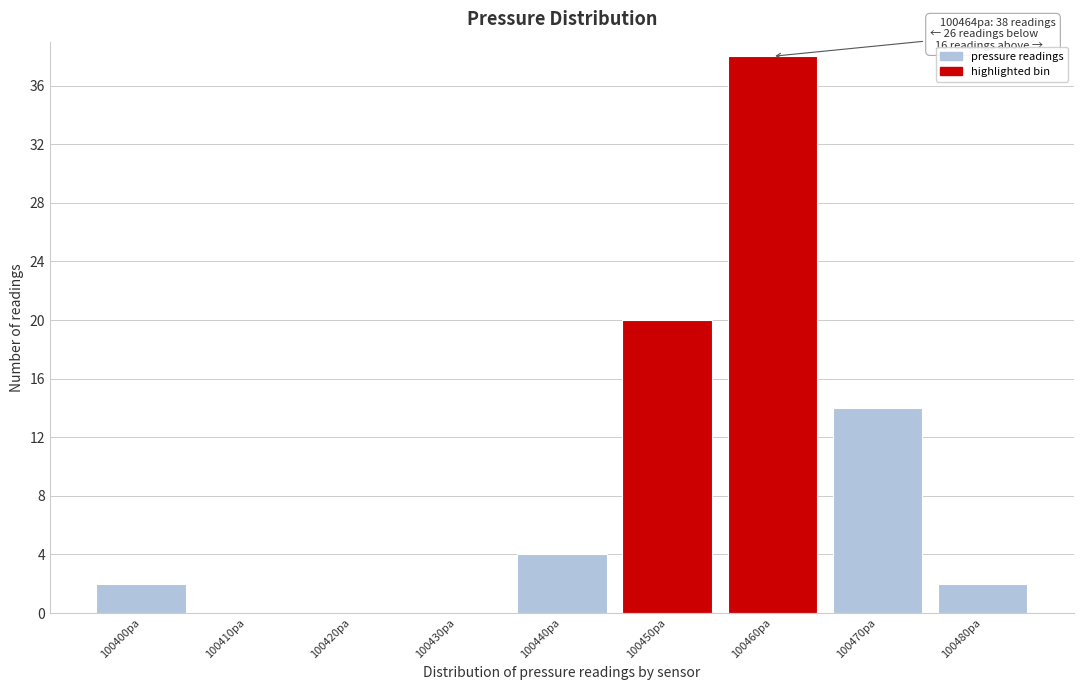

Reading left to right, extract all data points from this chart.

100400pa=2	100410pa=0	100420pa=0	100430pa=0	100440pa=4	100450pa=20	100460pa=38	100470pa=14	100480pa=2